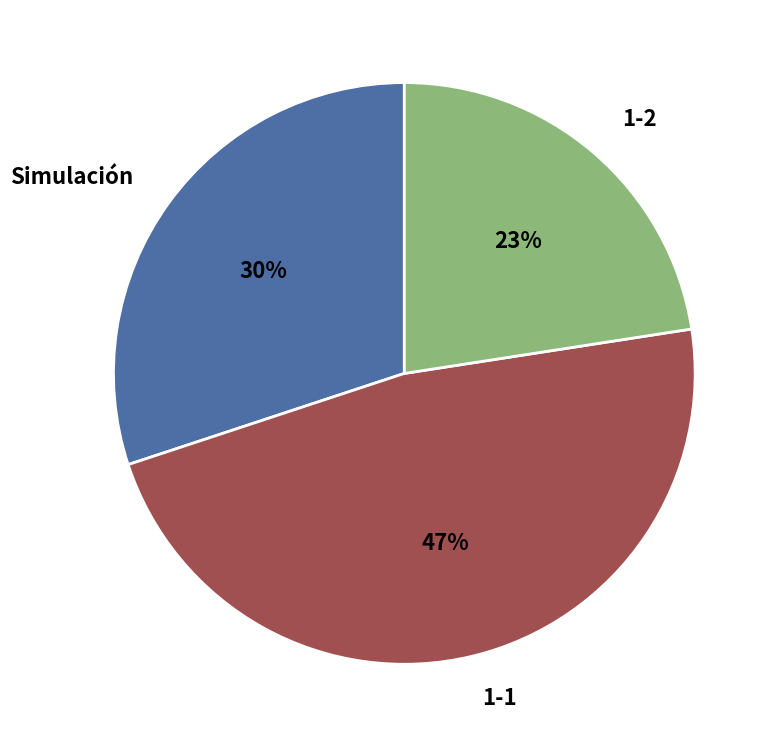

To the nearest percent, what is the combined percentage of 1-1 and Simulación?

77%